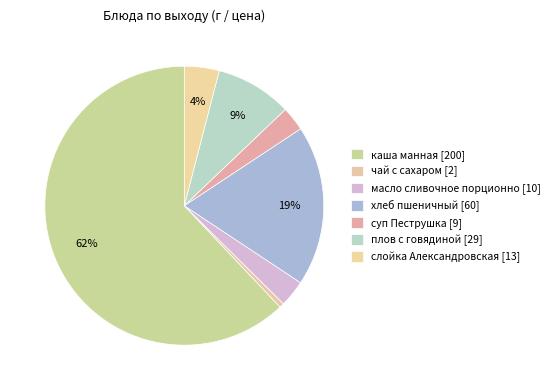

Do плов с говядиной and масло сливочное порционно together represent more than half of the pie?

No